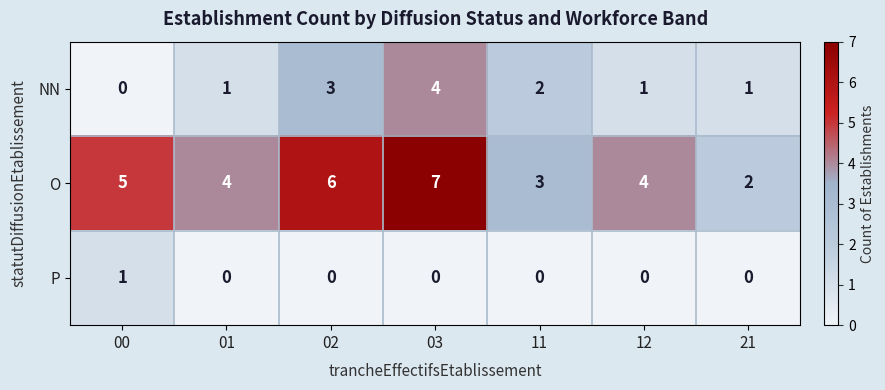

What is the total value across all series at 01?

5